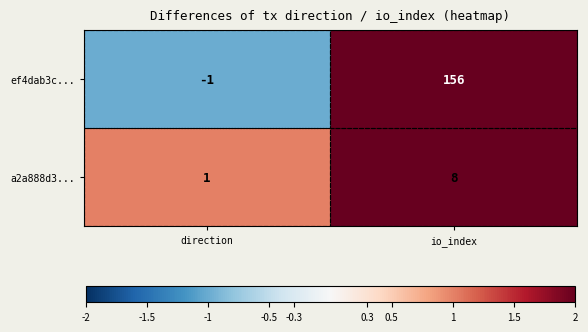

What is the difference between the maximum and minimum values in the a2a888d3... series?

7